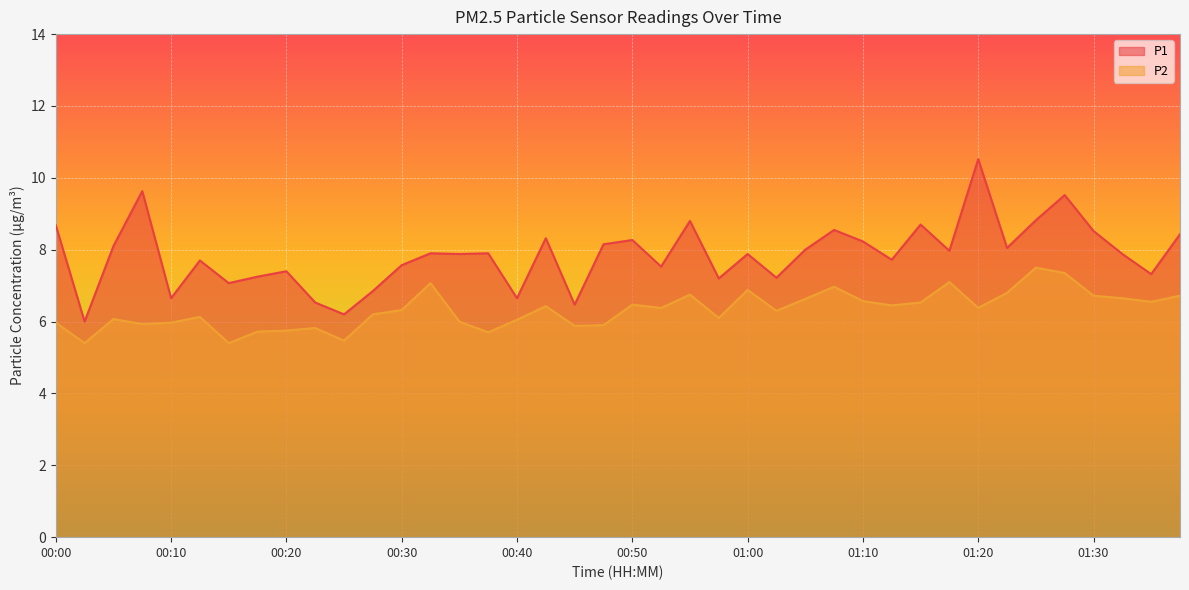

Reading right to left, extract all data points from this chart.

P1: 8.4	7.3	7.9	8.5	9.5	8.8	8.1	10.5	8.0	8.7	7.7	8.2	8.6	8.0	7.2	7.9	7.2	8.8	7.5	8.3	8.2	6.5	8.3	6.7	7.9	7.9	7.9	7.6	6.8	6.2	6.5	7.4	7.2	7.1	7.7	6.7	9.6	8.1	6.0	8.7
P2: 6.7	6.5	6.7	6.7	7.3	7.5	6.8	6.4	7.1	6.5	6.5	6.6	7.0	6.6	6.3	6.9	6.1	6.8	6.4	6.5	5.9	5.9	6.4	6.0	5.7	6.0	7.1	6.3	6.2	5.5	5.8	5.8	5.7	5.4	6.1	6.0	5.9	6.1	5.4	6.0